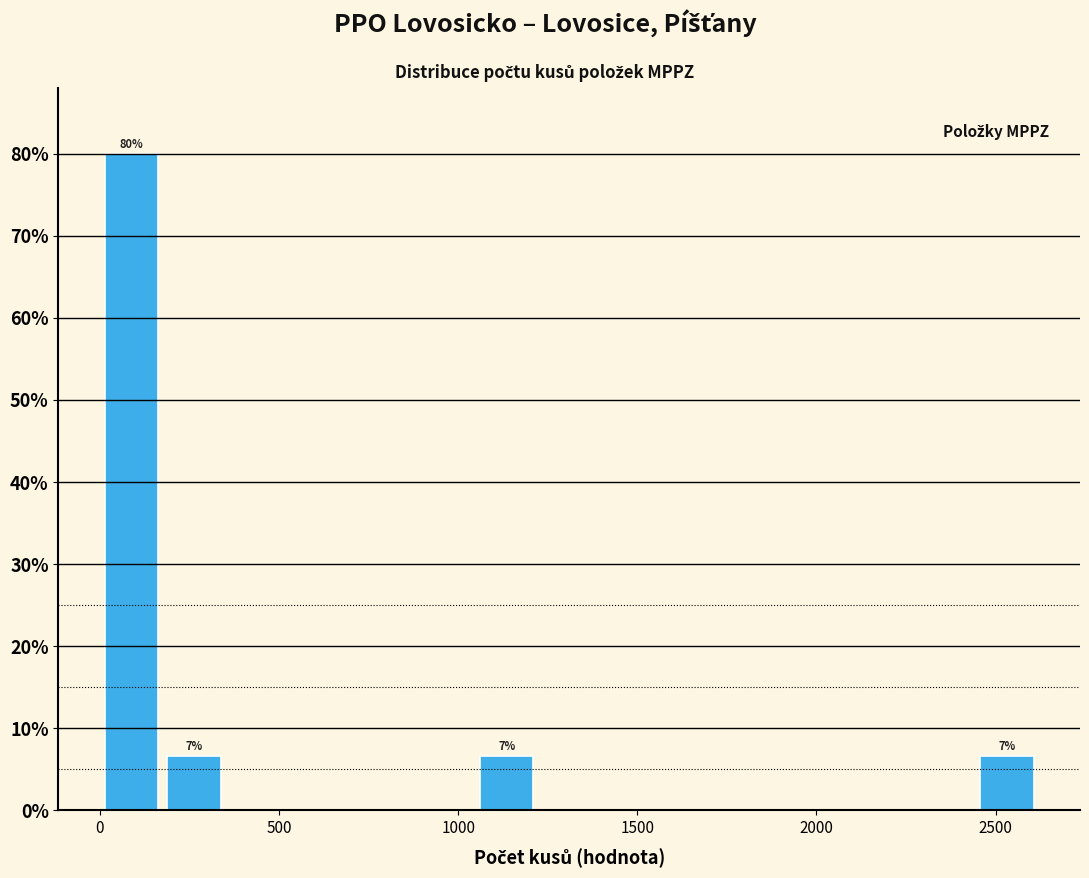

Around what value on the x-axis is the tallest bar? Give the approximate position of its centre, as read against the axis.

100